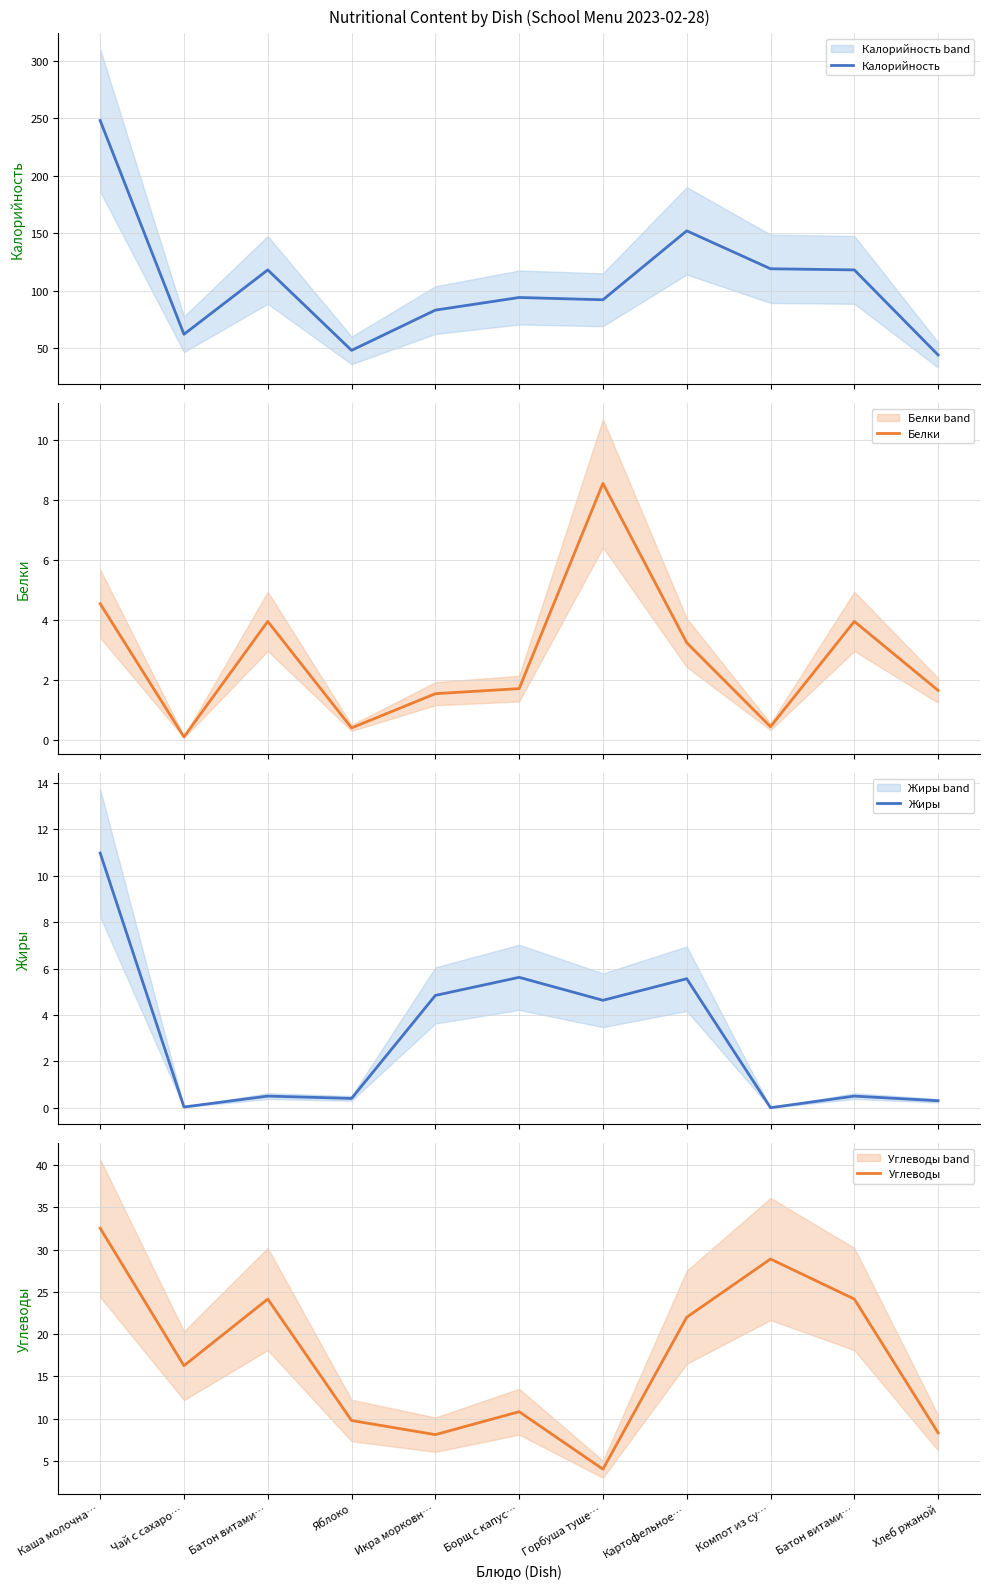

After their last crossing, which series has the higher values: Белки or Жиры?

Белки